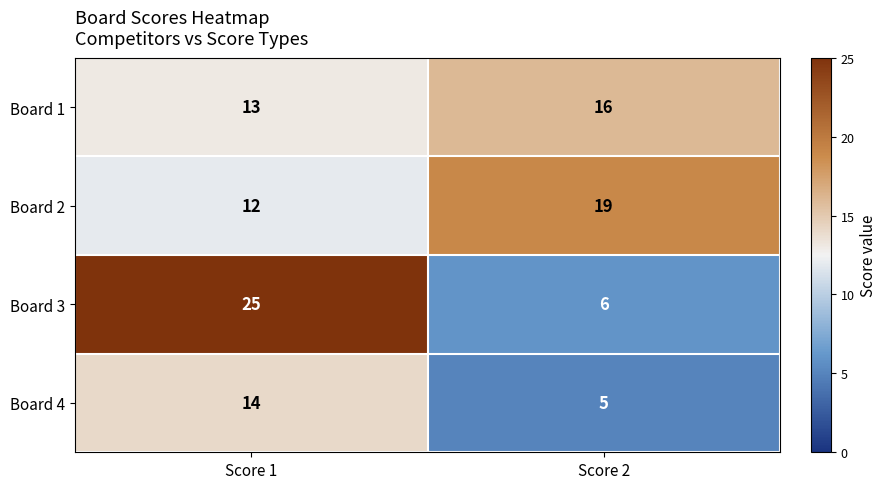

What is the maximum value shown in the chart?

25